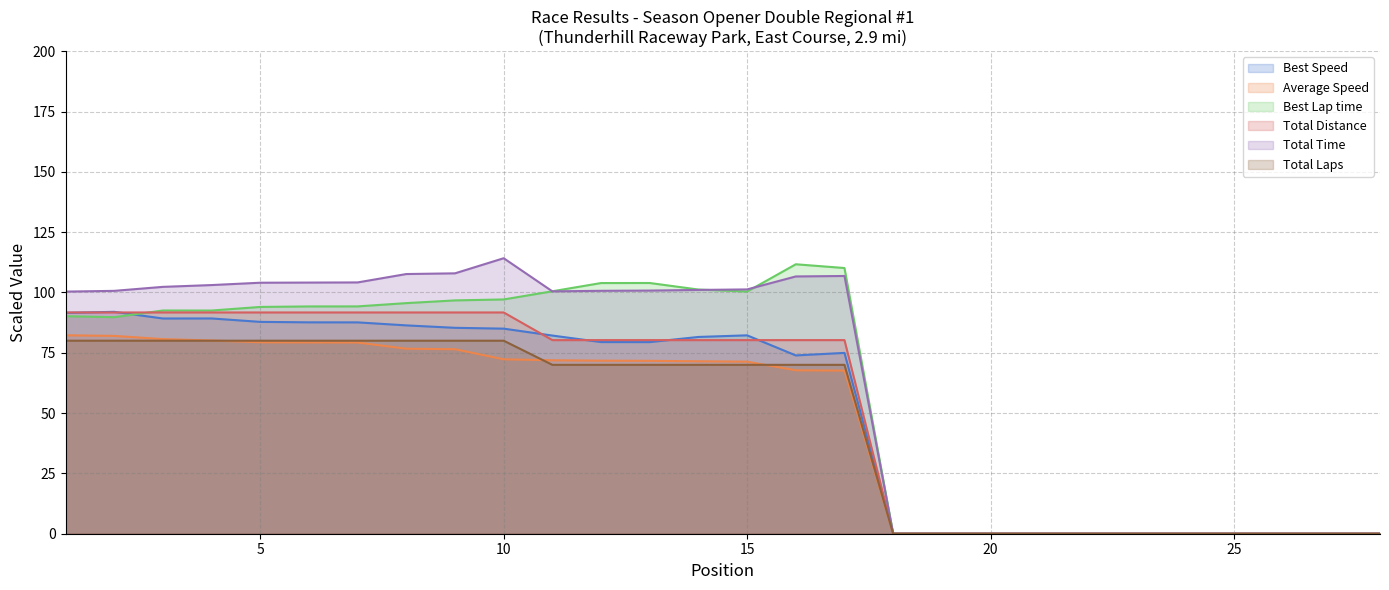

Is it true that Best Speed equals 79.4 at 12?

True